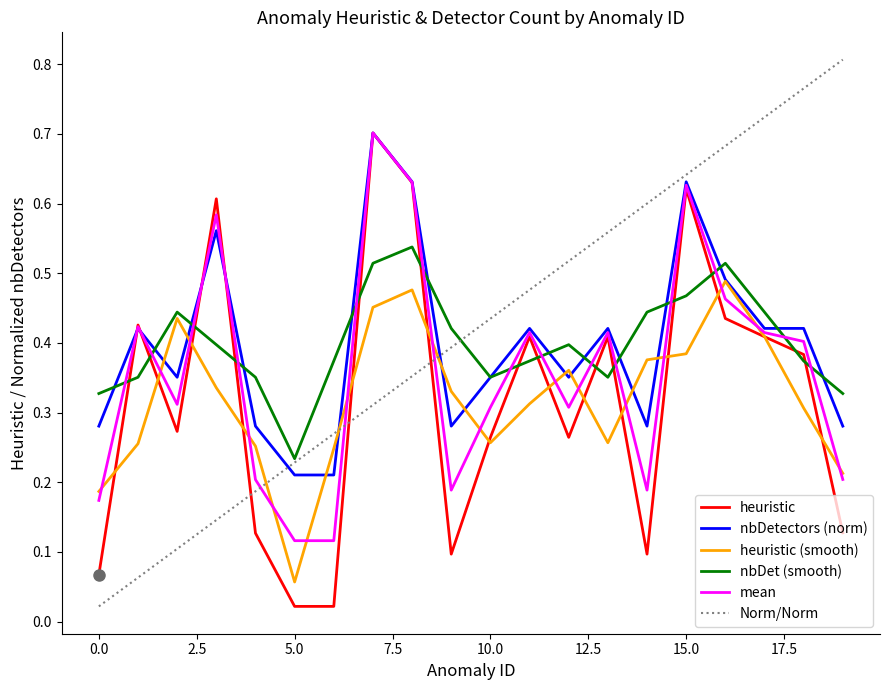

Reading left to right, extract all data points from this chart.

heuristic: 0.1	0.4	0.3	0.6	0.1	0.0	0.0	0.7	0.6	0.1	0.3	0.4	0.3	0.4	0.1	0.6	0.4	0.4	0.4	0.1
distance: 0.3	0.4	0.4	0.6	0.3	0.2	0.2	0.7	0.6	0.3	0.4	0.4	0.4	0.4	0.3	0.6	0.5	0.4	0.4	0.3
heuristic_norm: 0.2	0.4	0.3	0.6	0.2	0.1	0.1	0.7	0.6	0.2	0.3	0.4	0.3	0.4	0.2	0.6	0.5	0.4	0.4	0.2